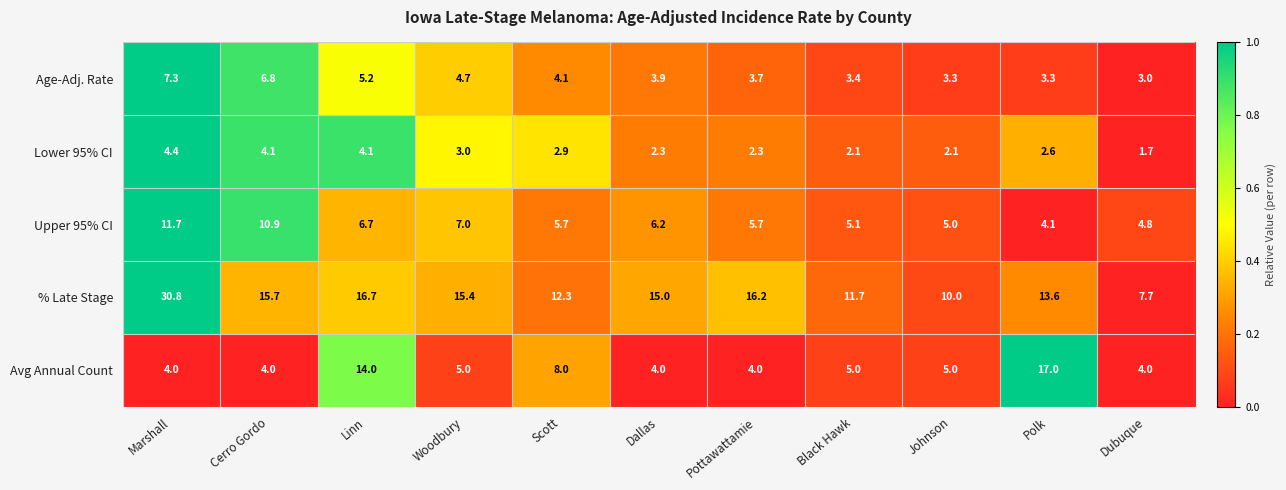

Which series has the largest total across all categories?

% Late Stage